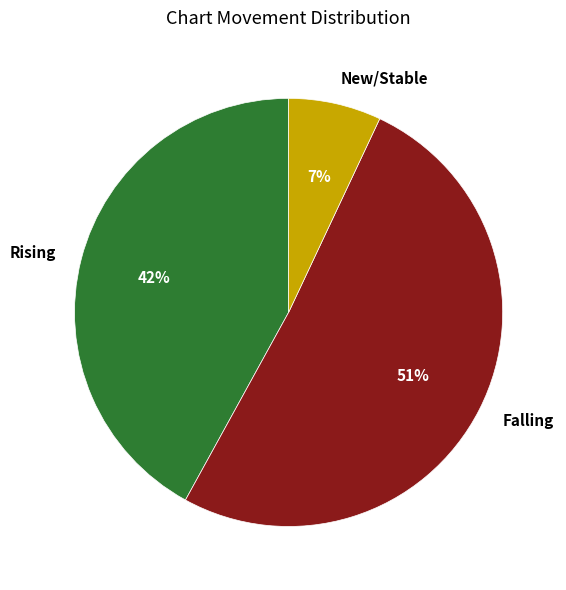

How many slices are in this pie chart?

3